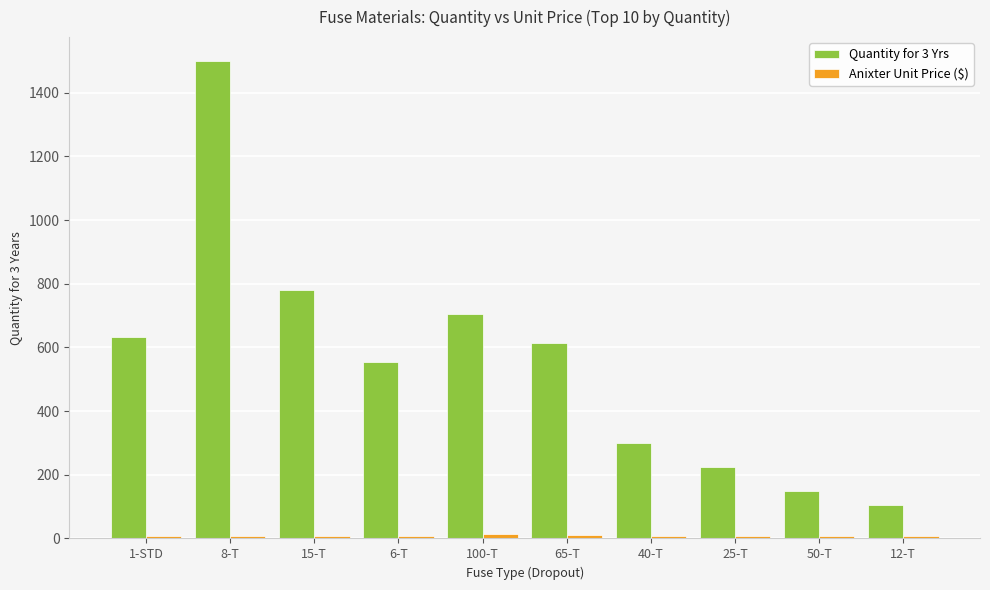

Is it true that Quantity for 3 Yrs equals 226.1 at 50-T?

False